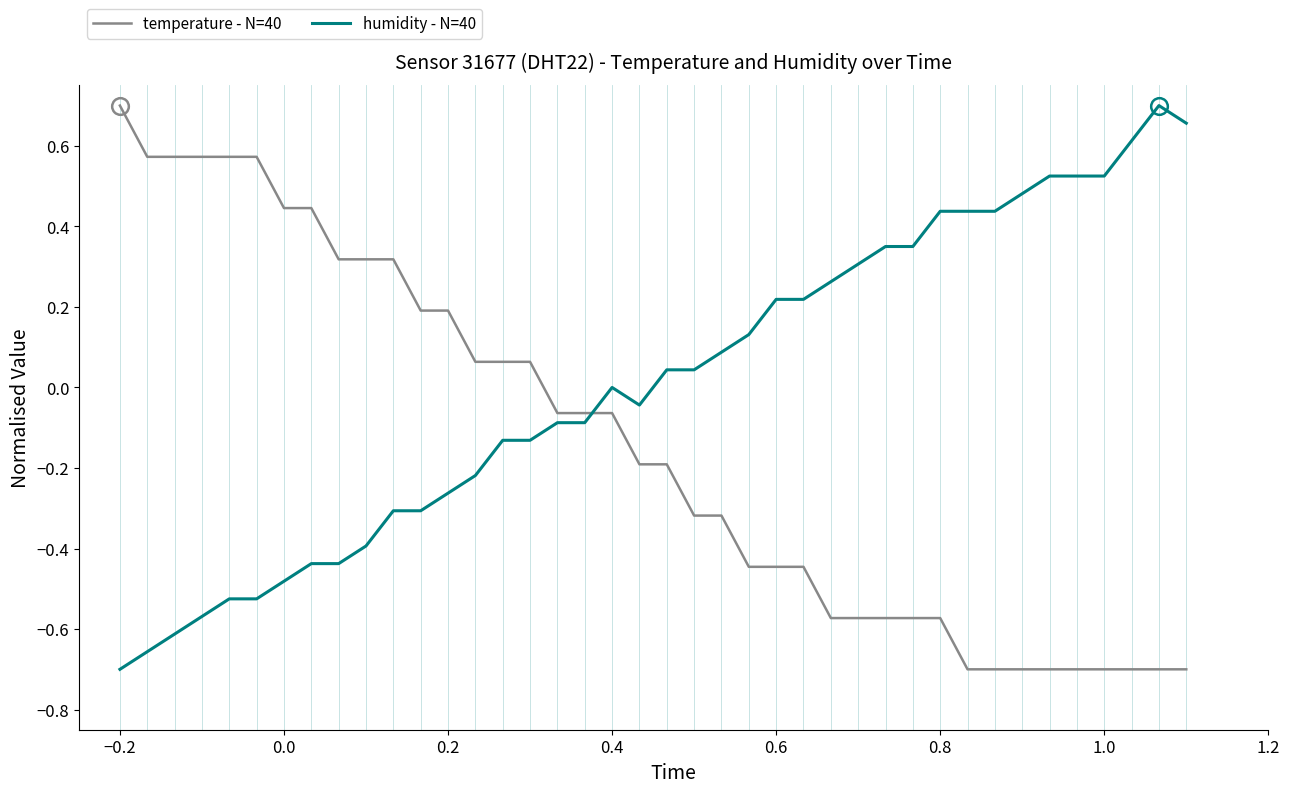

Count the number of categories in the chart.

40